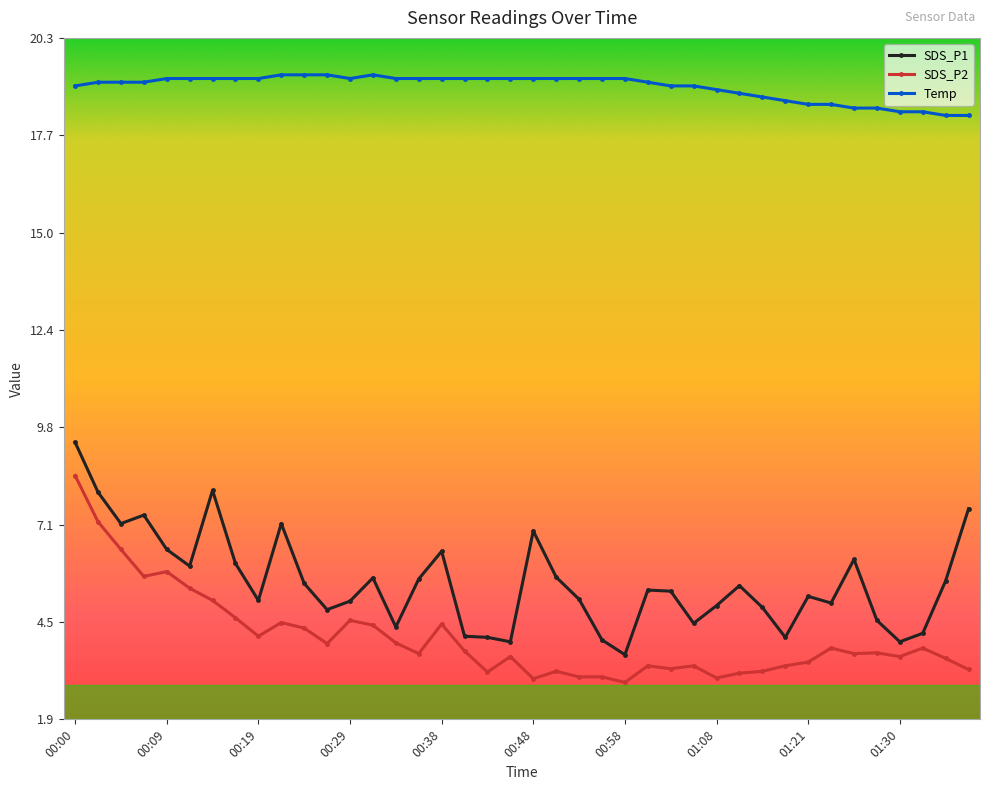

At how many categories does at least one series exceed 17?

40